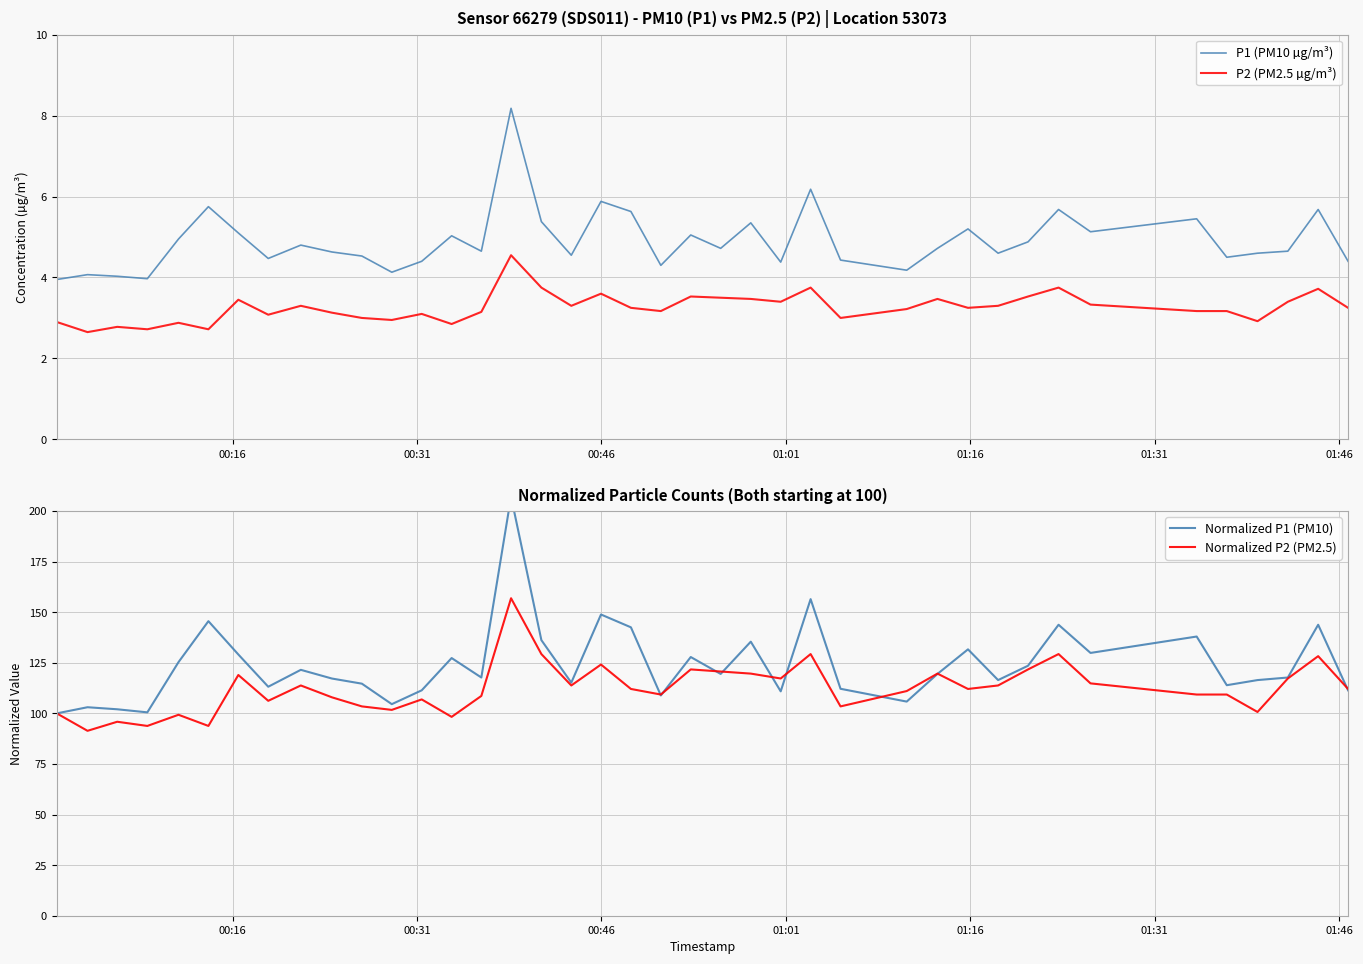

True or false: P1 (PM10 µg/m³) and P2 (PM2.5 µg/m³) cross at least once.

False